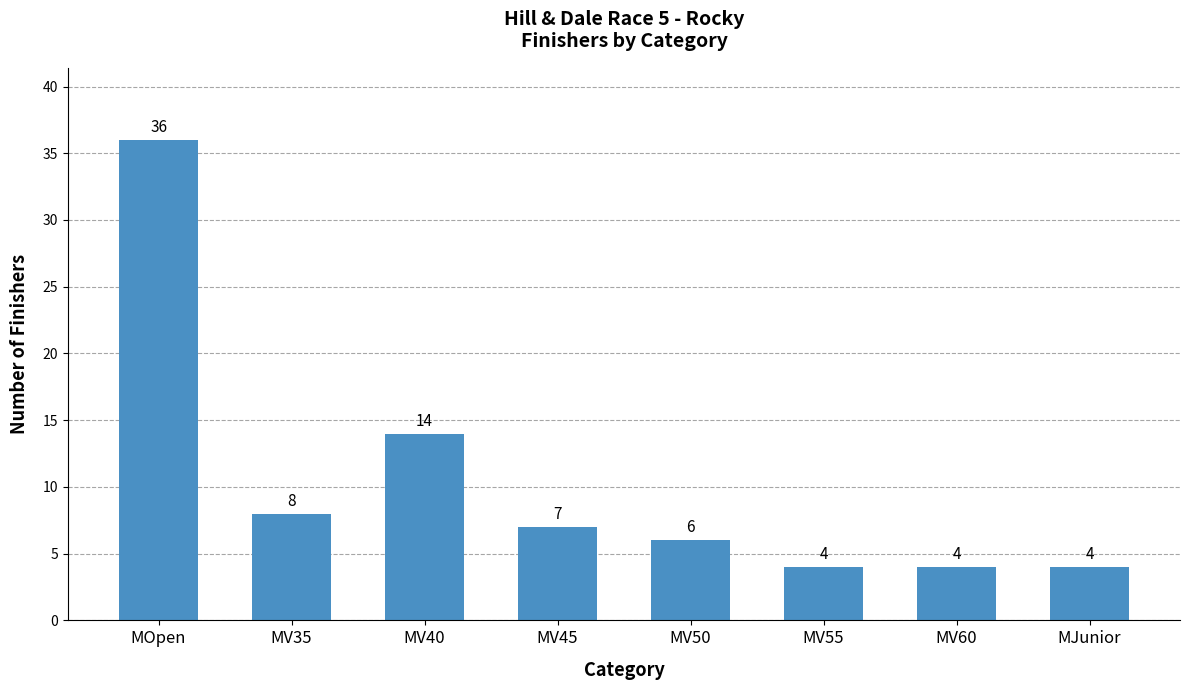

How many data points are less than 7?

4